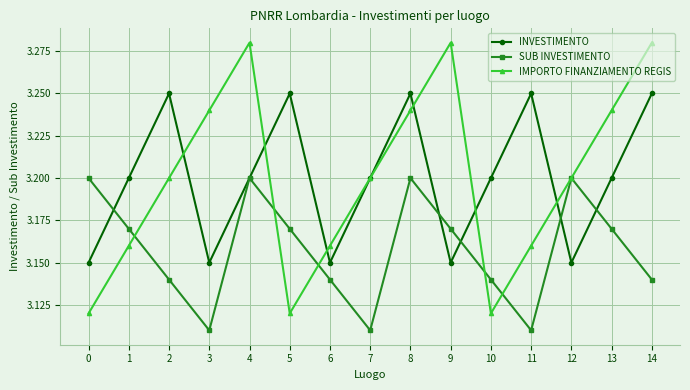

How many IMPORTO FINANZIAMENTO REGIS values are between 3 and 4?

15